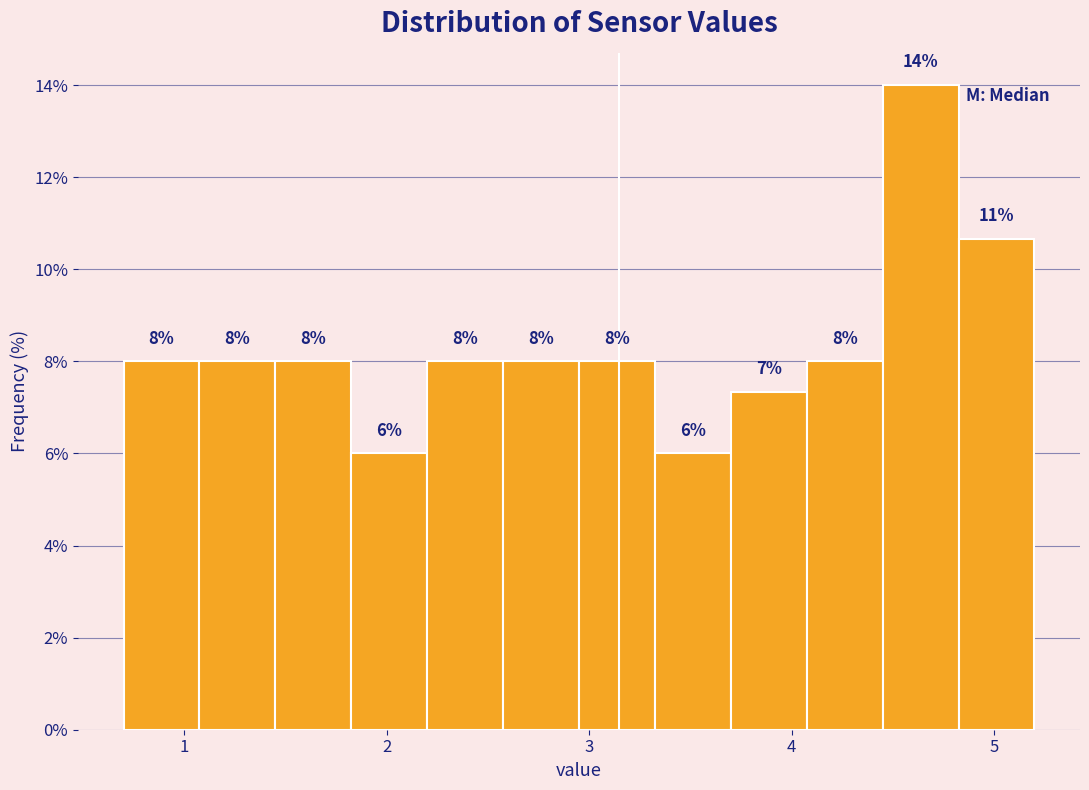

Read against the x-axis, roughly where is the centre of the tallest bar?

4.6